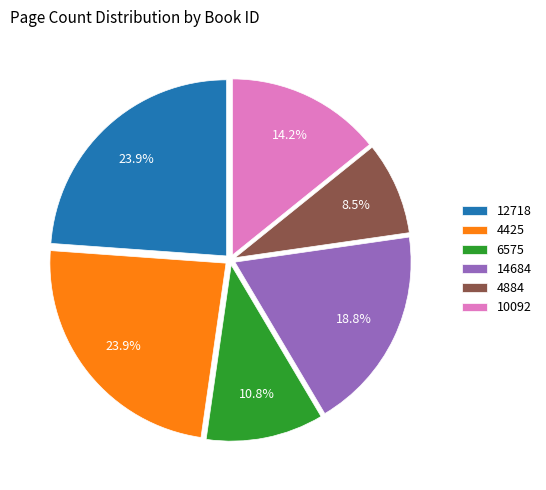

What percentage is the 10092 slice, to the nearest percent?

14%